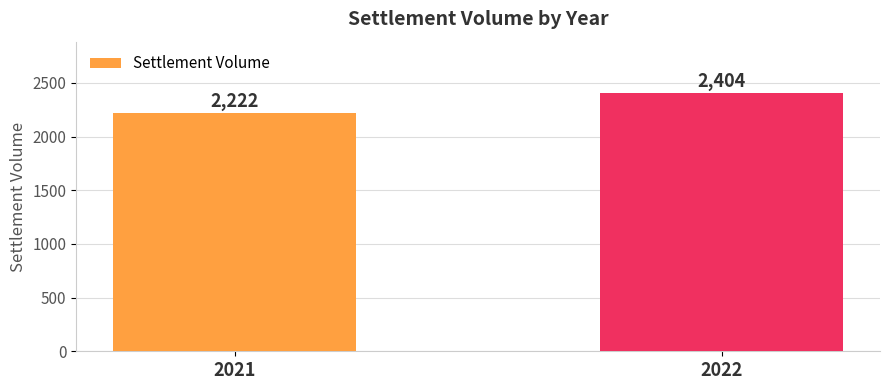

List the labels in order of value, largest first.

2022, 2021